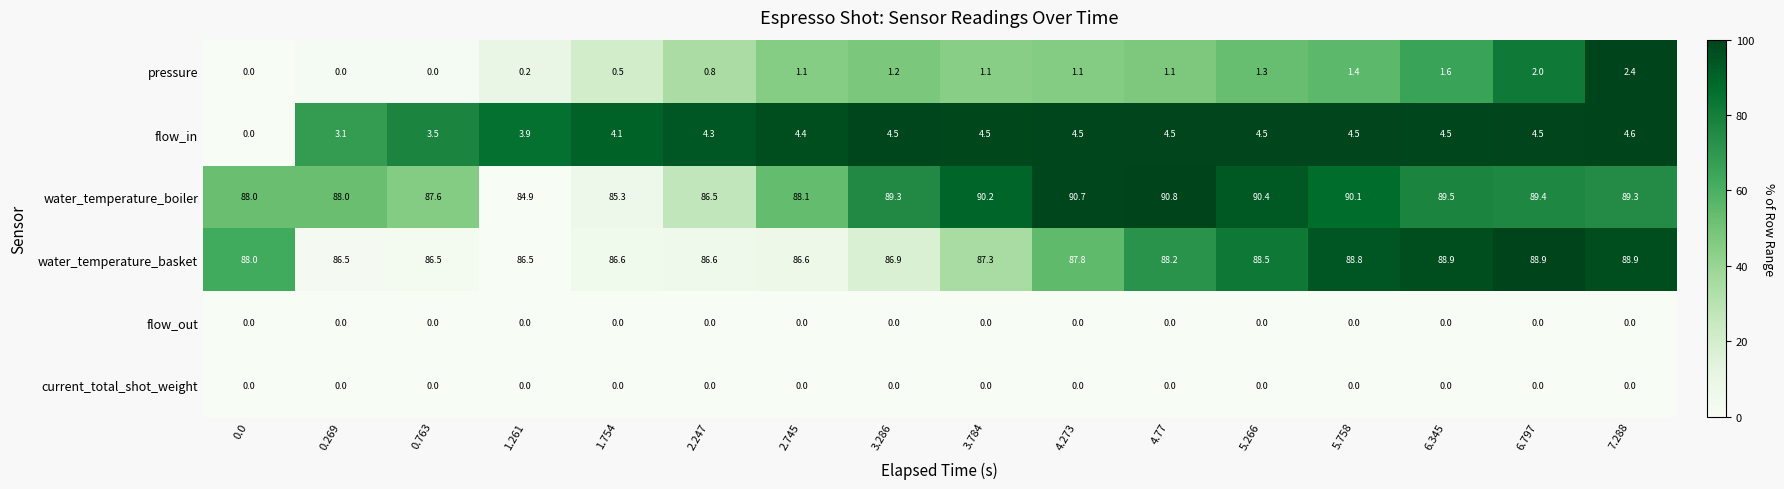

What is the greatest value displayed?

90.8